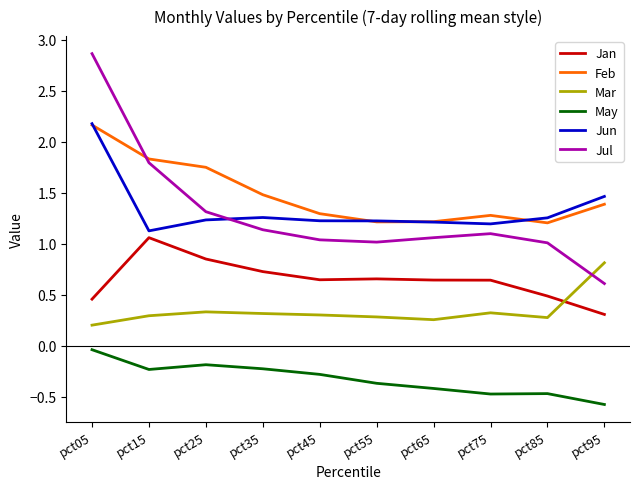

What is the total value across all series at pct35?

4.7